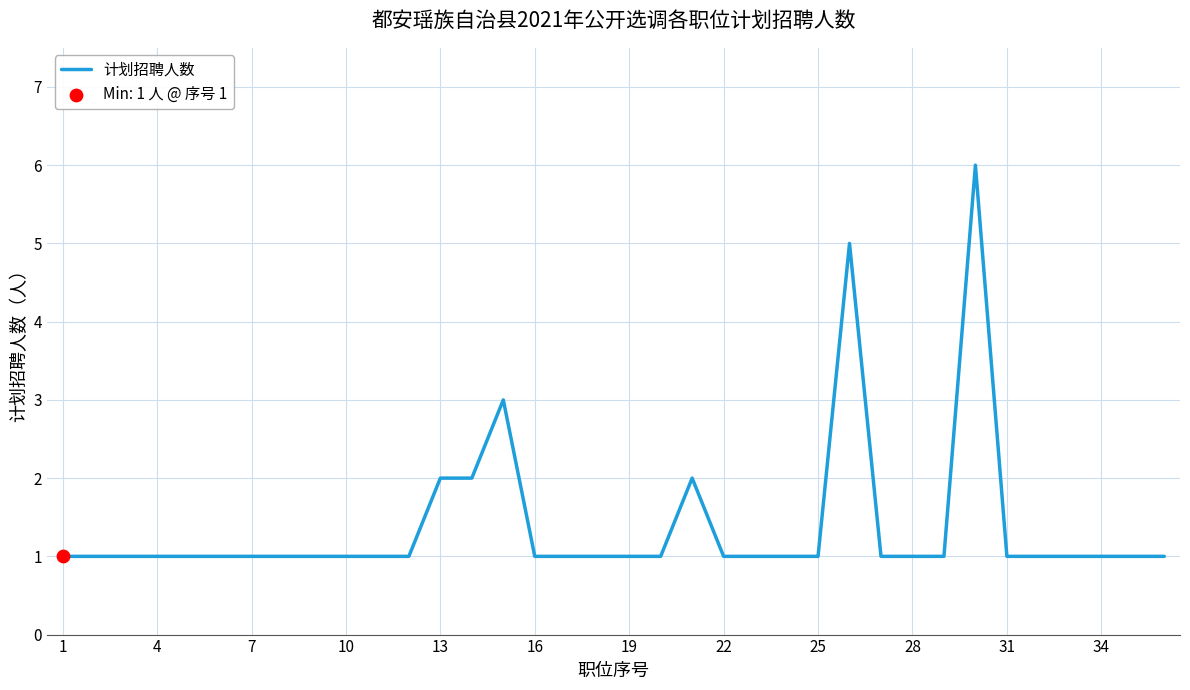

What is the greatest value displayed?

6